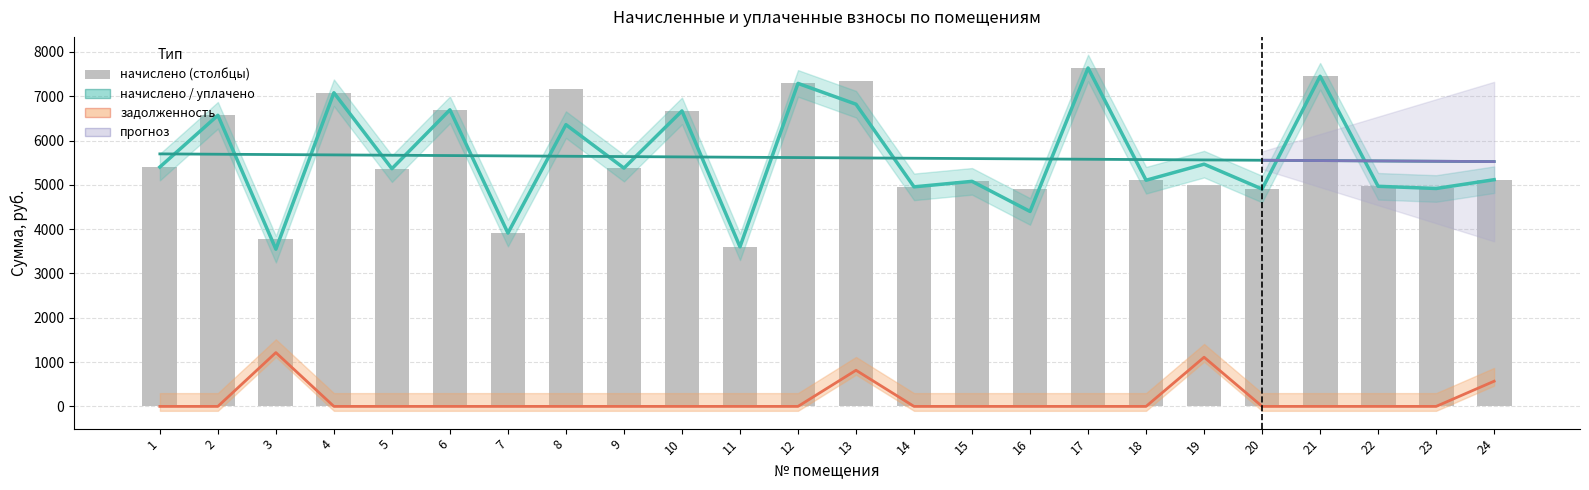

What is the maximum value shown in the chart?

7638.5